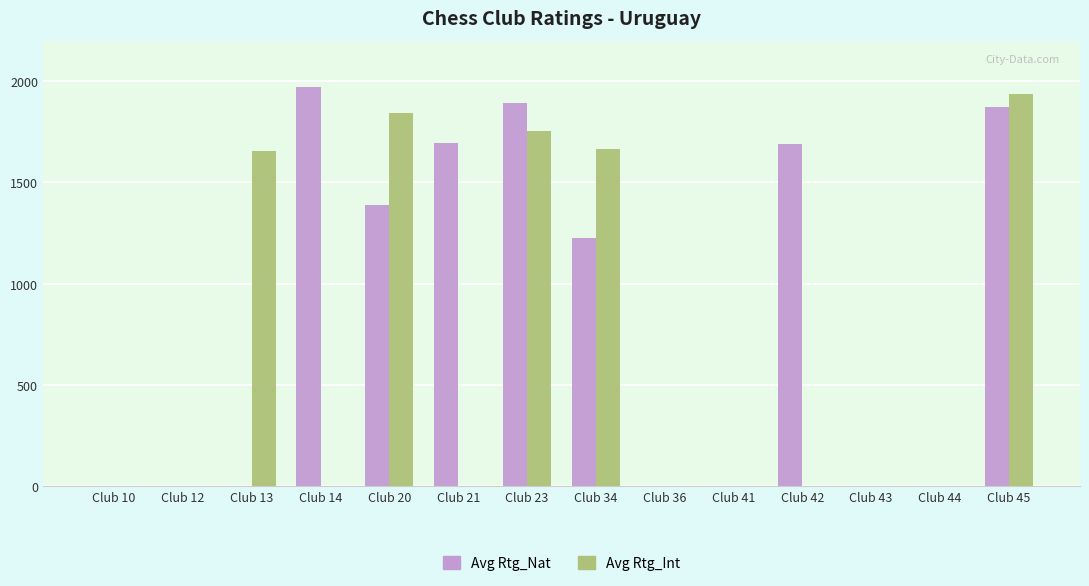

At which label is Avg Rtg_Nat closest to 985?

Club 34